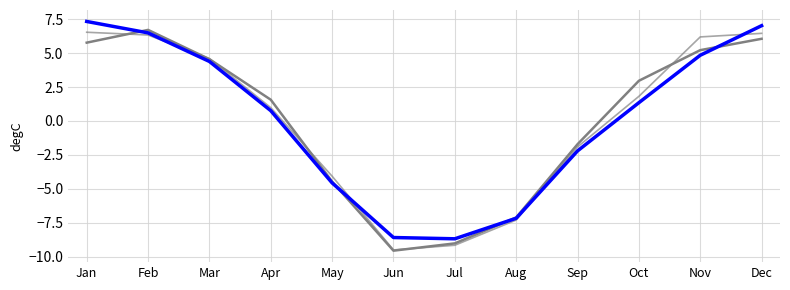

The pct50 series shows -9.2 at Jul. True or false?

True